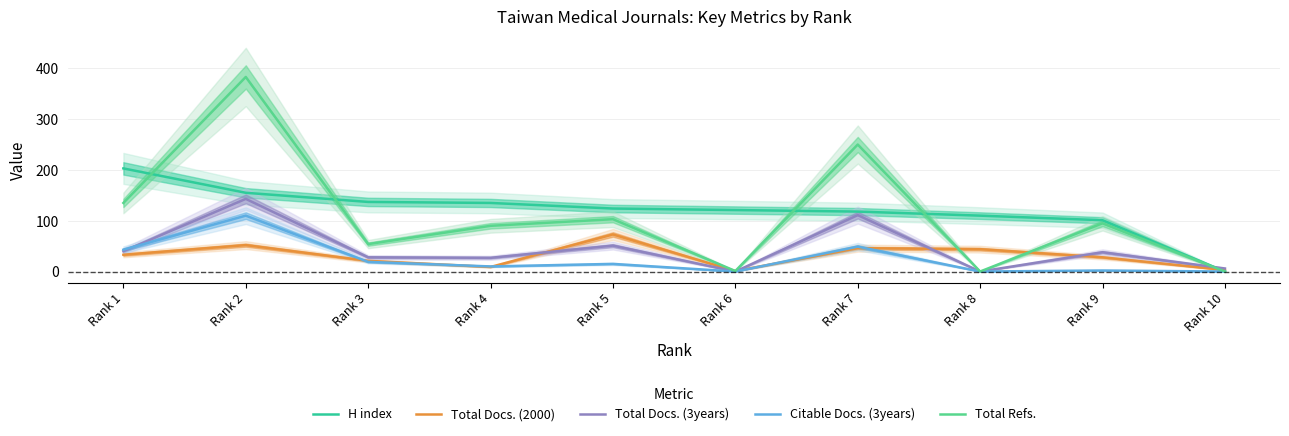

Does the chart display data point markers on the line(s)?

No